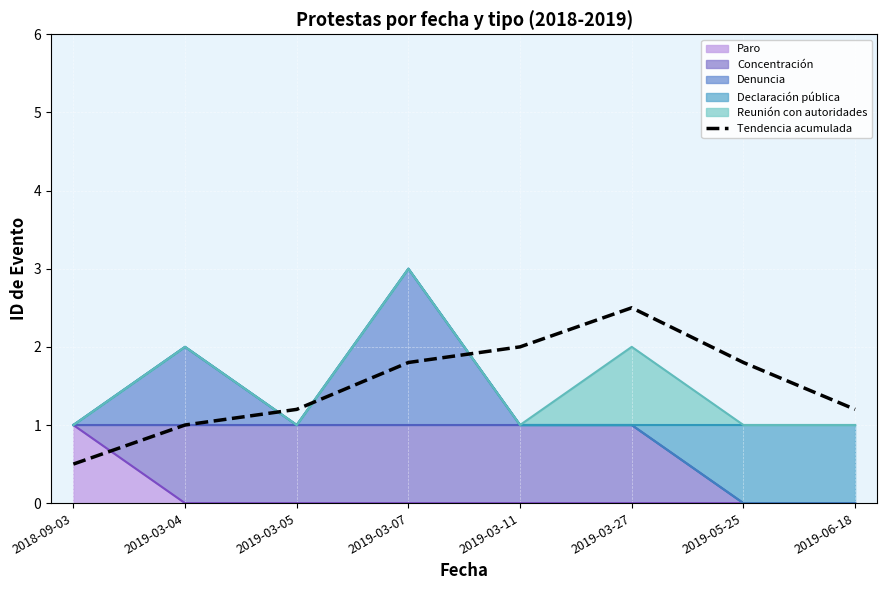

What is the difference between the values at 2019-03-11 and 2019-03-05?

0.8